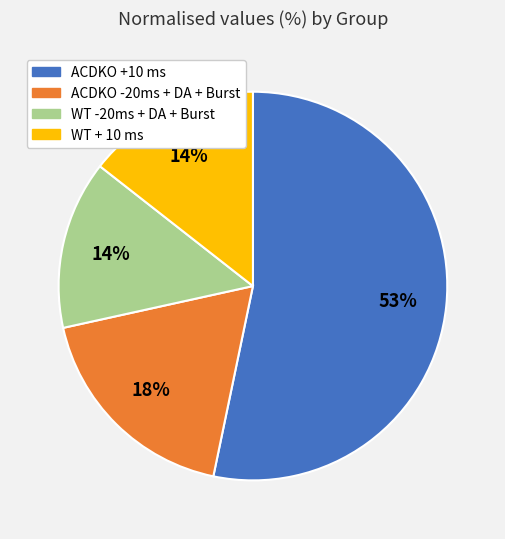

How many segments does this pie chart have?

4